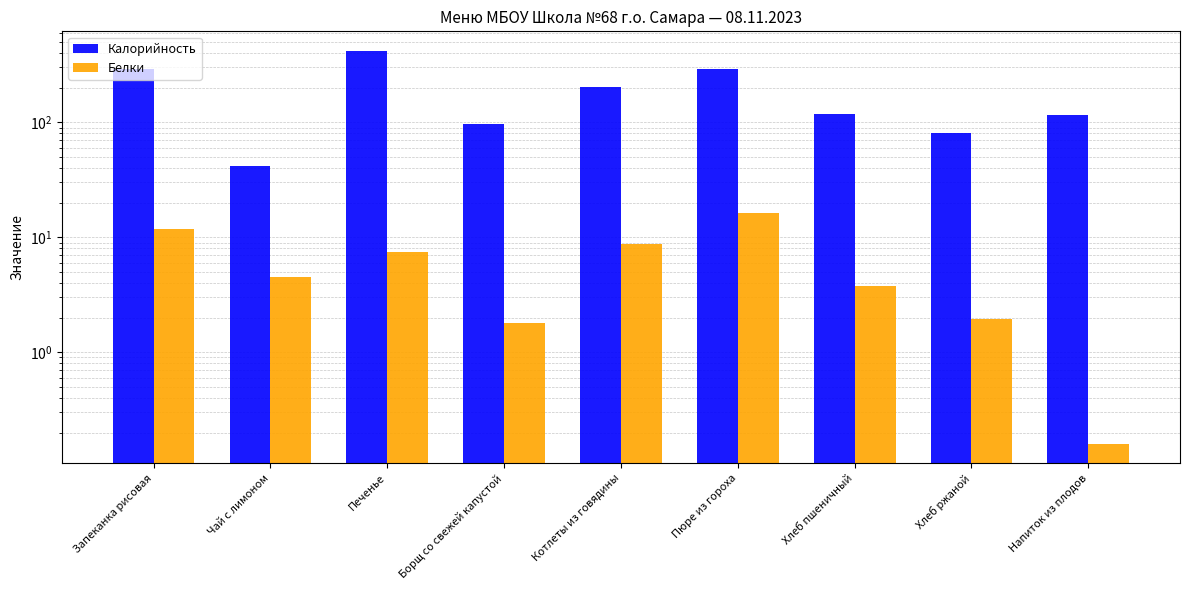

What is the smallest value displayed?

0.2